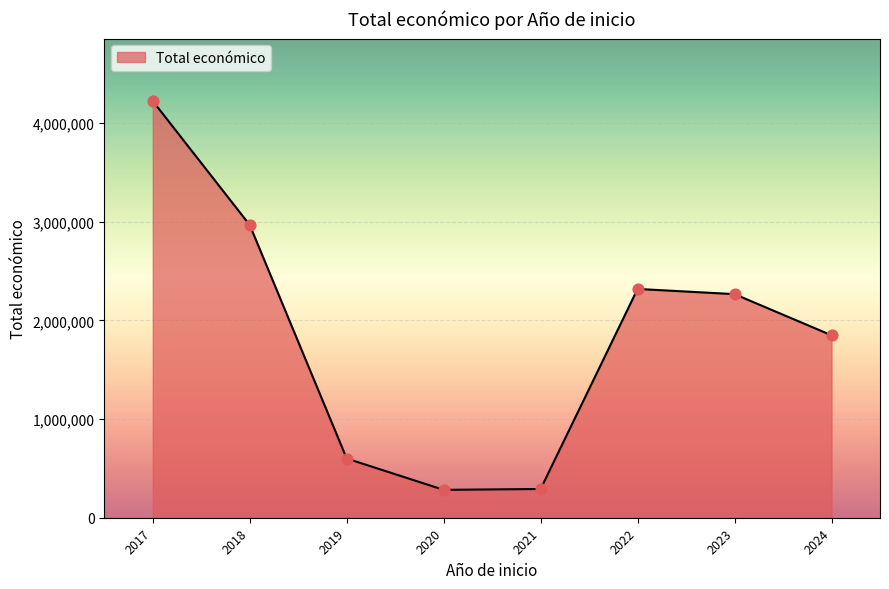

Approximately how many times larger is the value at 2018 compared to 2024?

1.6